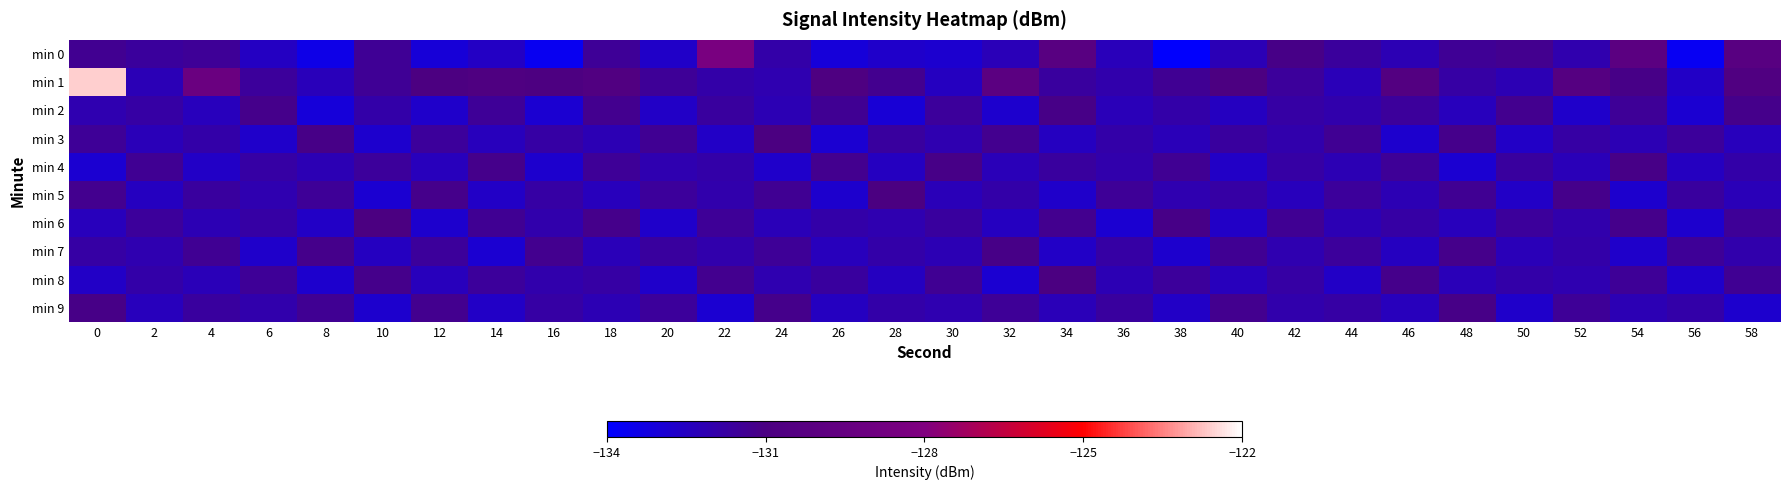

Between 26 and 34, which series saw the biggest shift?

min 0